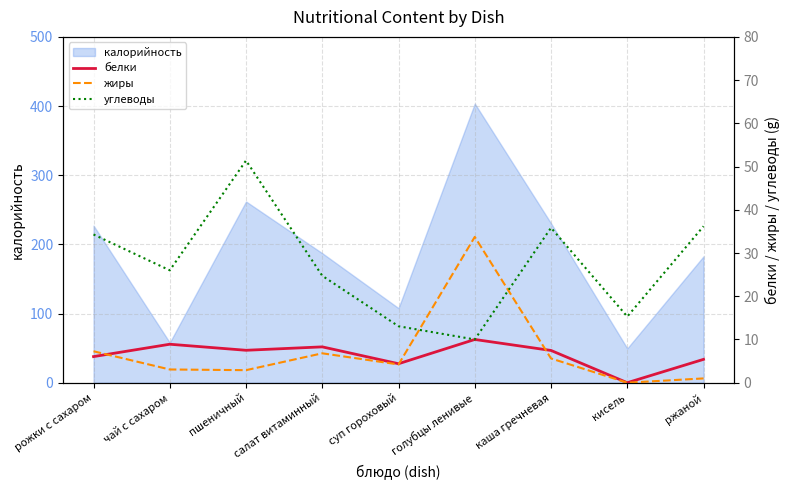

What is the approximate value of калорийность at суп гороховый?

107.8